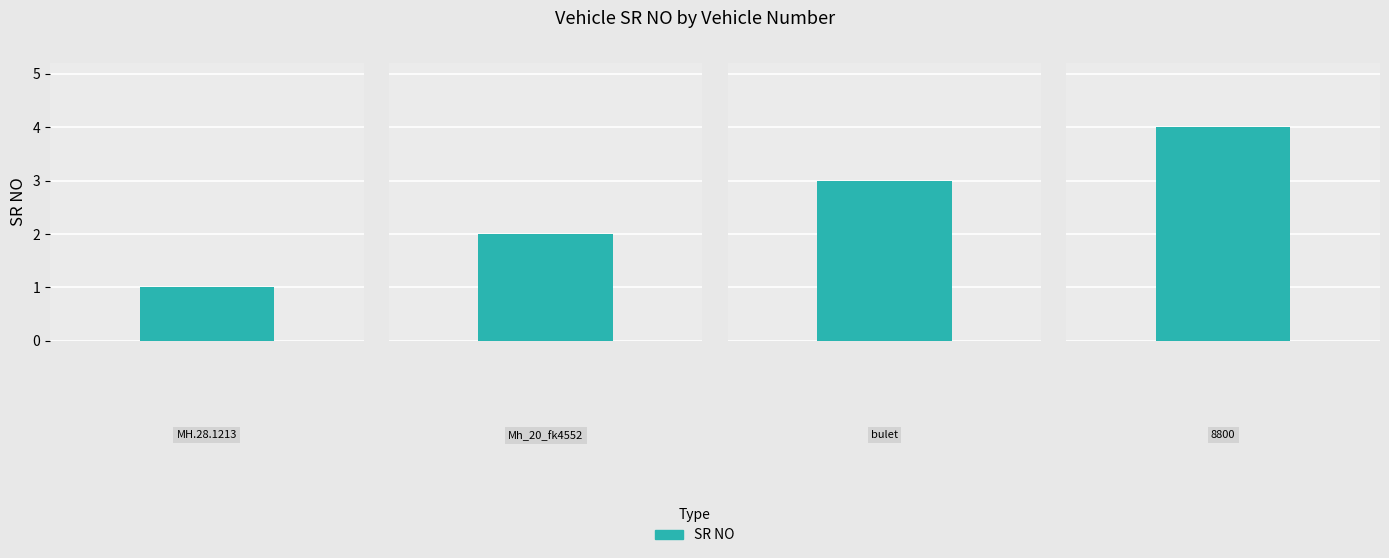

What is the sum of all values?

10